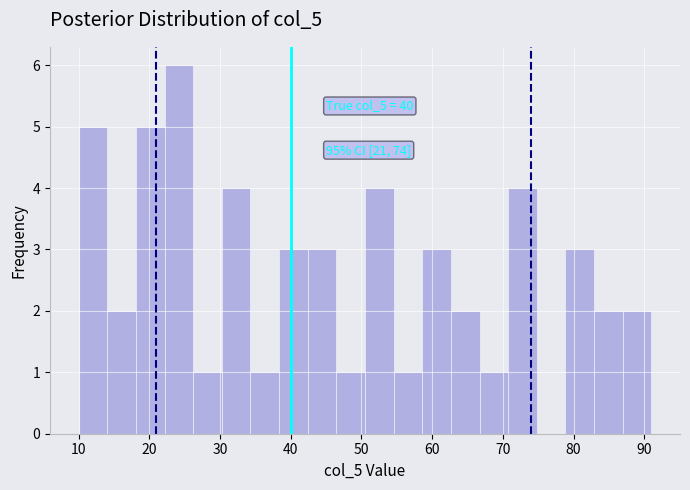

Over which range of the x-axis is the bar tallest?

22 to 26